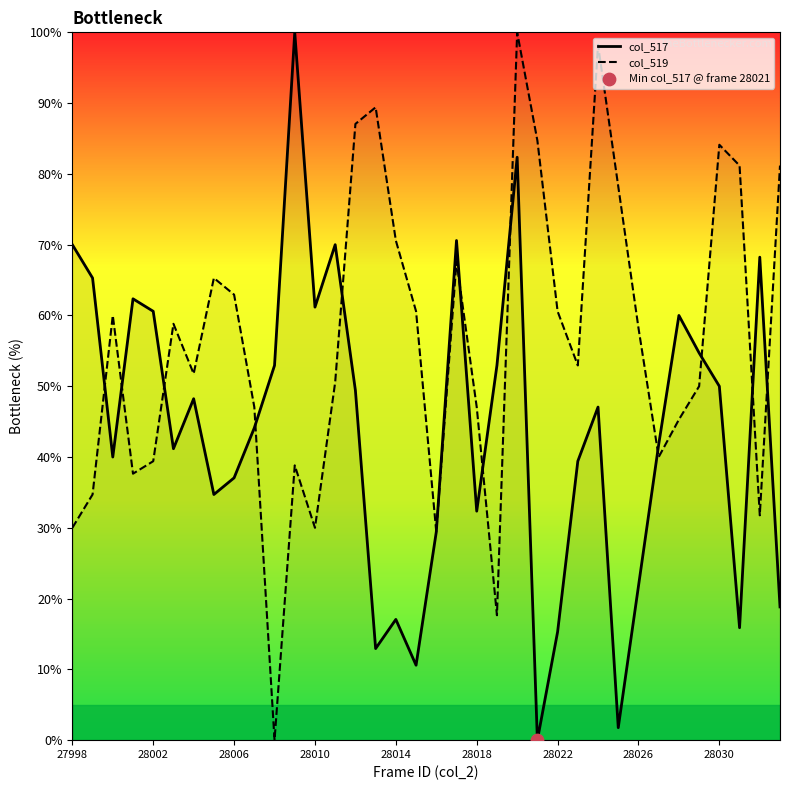

At which category is the sum across all series the highest?

22